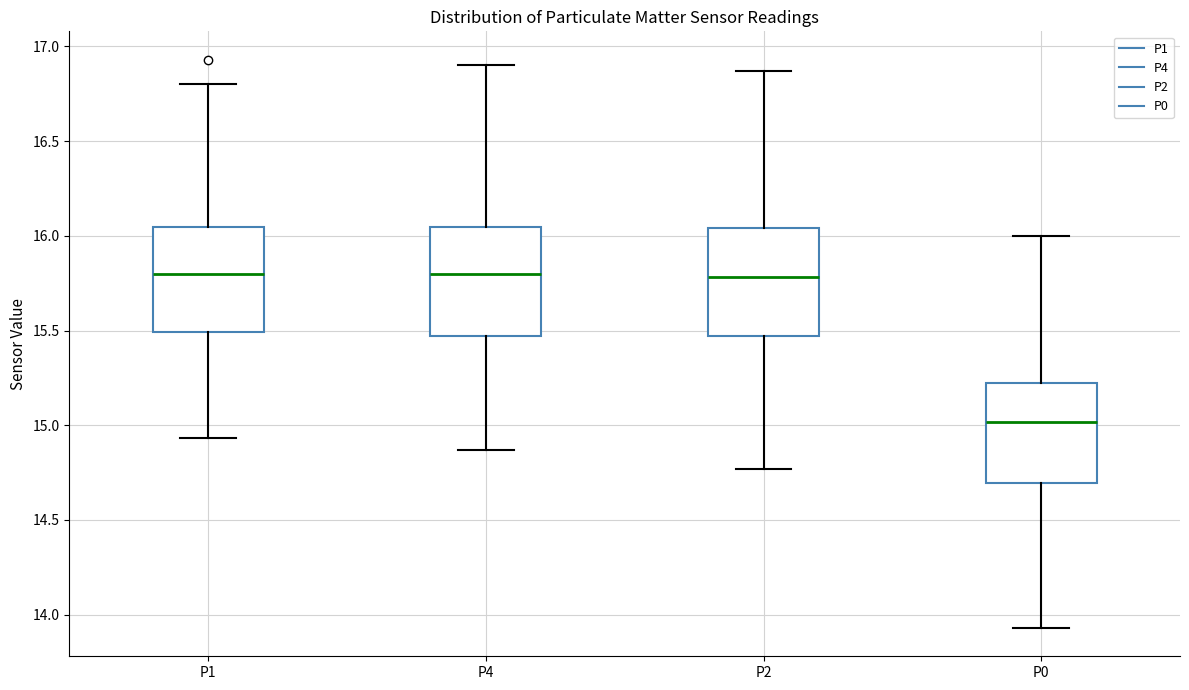

Reading left to right, read every box against the y-axis: the position of its median line, the range the box covers, and the ends of its whiskers. The values are not printed on the chart, so give them approximately, as read against the axis.

P1: median 15.80, box 15.50 to 16.05, whiskers 14.95 to 16.80
P4: median 15.80, box 15.45 to 16.05, whiskers 14.85 to 16.90
P2: median 15.80, box 15.45 to 16.05, whiskers 14.75 to 16.85
P0: median 15.00, box 14.70 to 15.25, whiskers 13.95 to 16.00